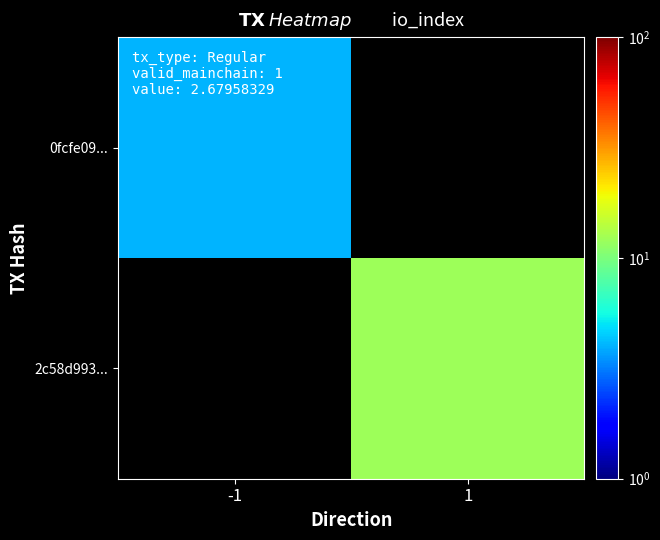

Is the value of 0fcfe09... at 1 greater than the value of 2c58d993... at -1?

No